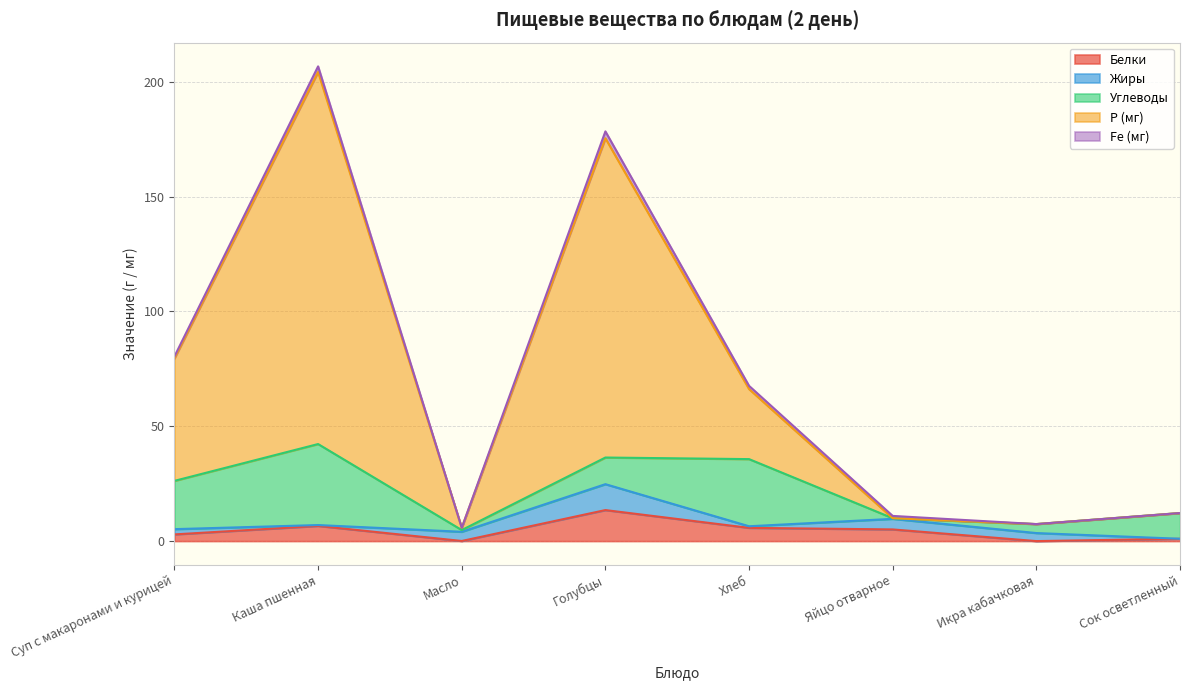

How many data points in Углеводы are above 11?

5